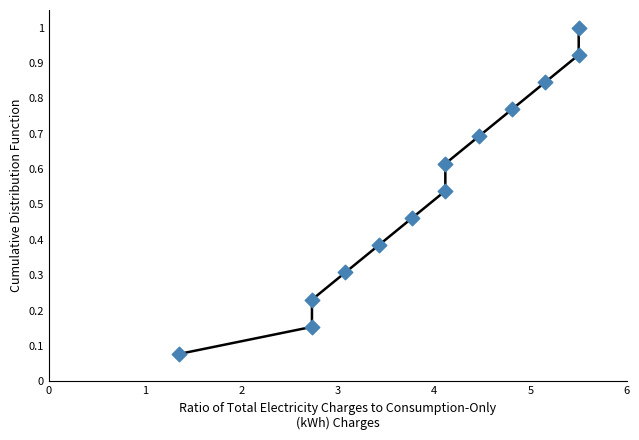

What is the range of X values (max minus min)?

4.2